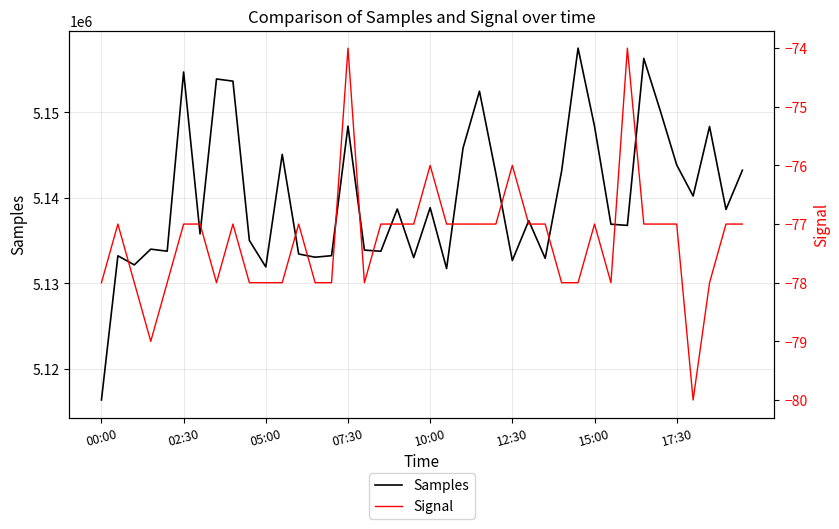

Between 13 and 18, which series saw the biggest shift?

Samples